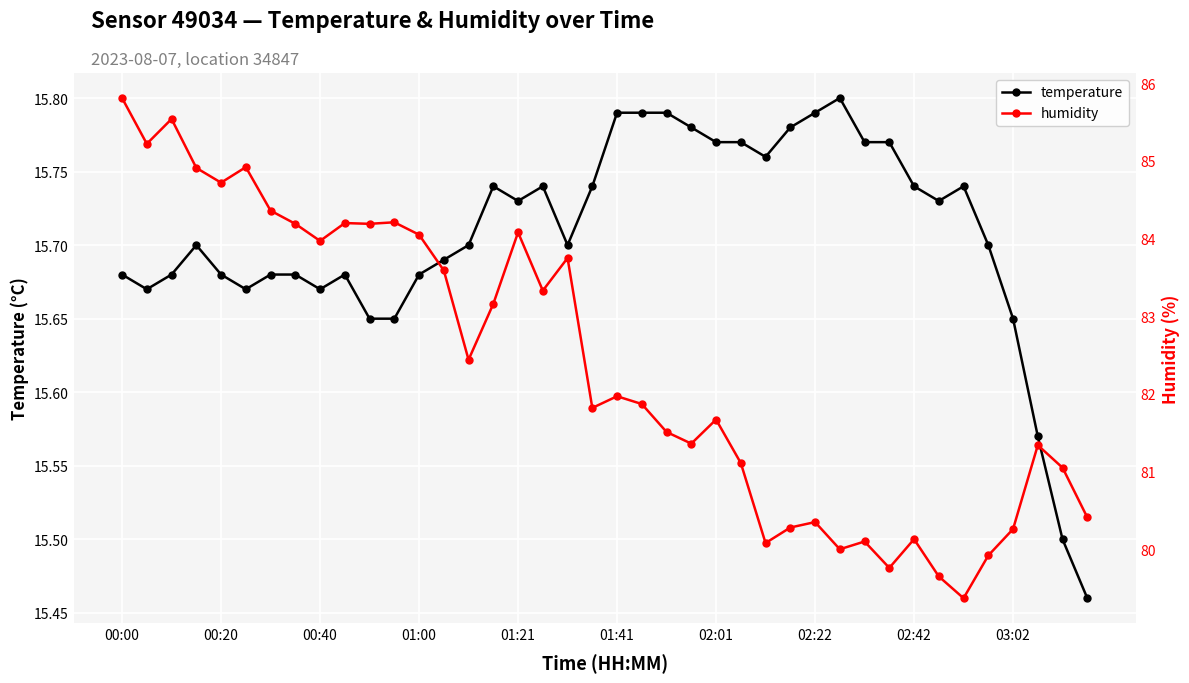

What is the lowest value of the temperature series?

15.5